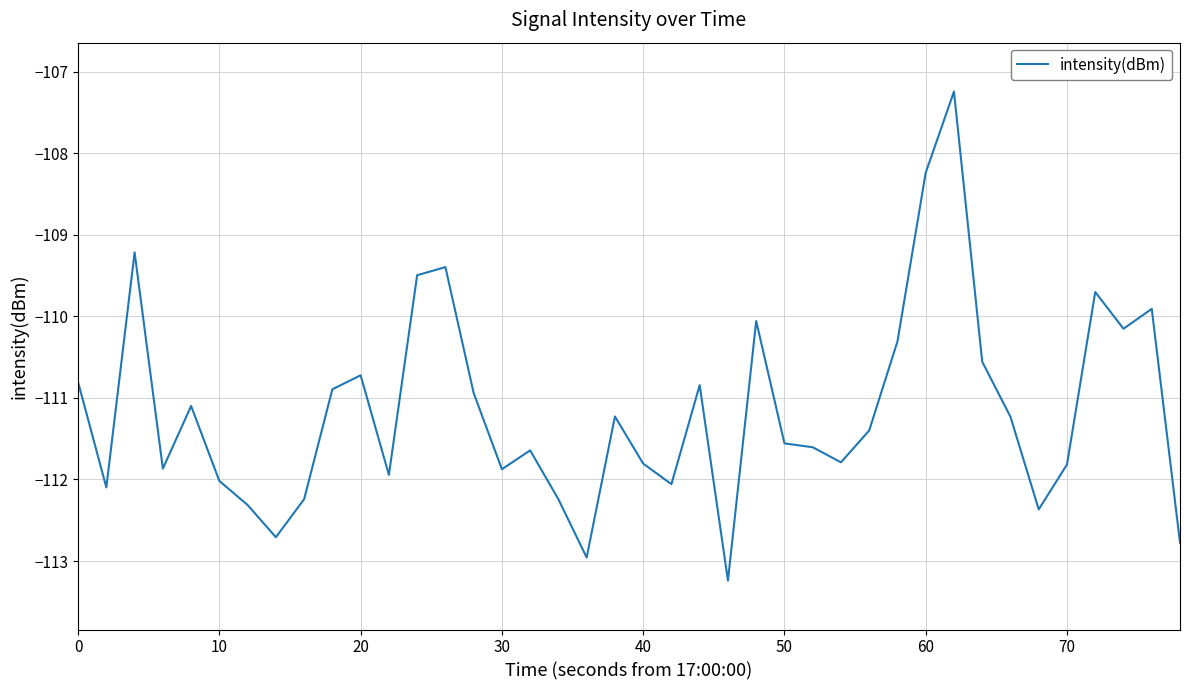

What is the difference between the maximum and minimum values?

6.0